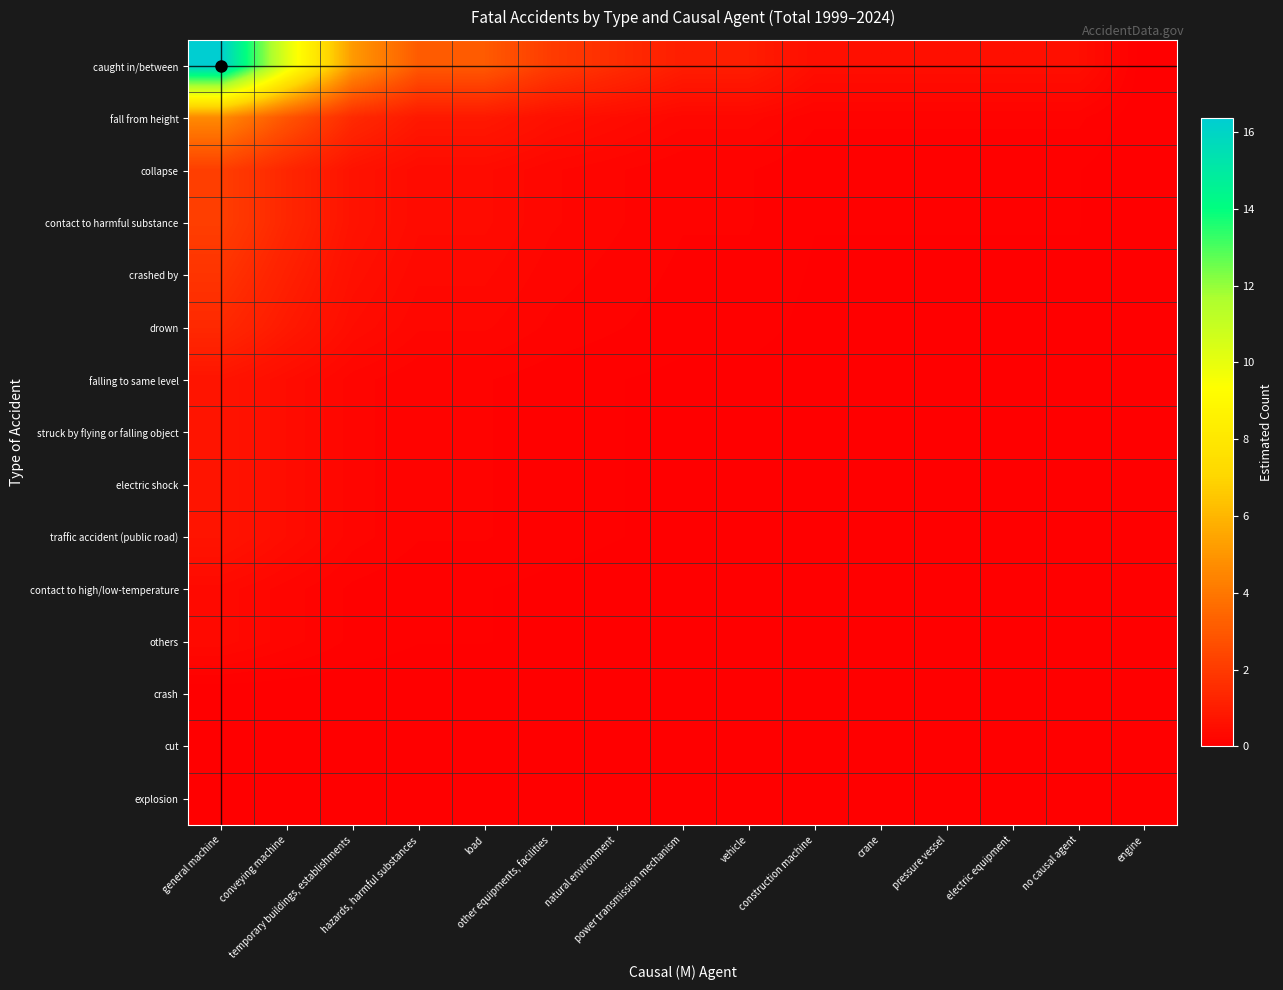

Reading right to left, transcribe all the data shown in this chart.

caught in/between: engine=0.0	no causal agent=0.5	electric equipment=0.5	pressure vessel=0.5	crane=0.5	construction machine=0.5	vehicle=1.0	power transmission mechanism=1.0	natural environment=1.5	other equipments, facilities=2.0	load=3.1	hazards, harmful substances=3.1	temporary buildings, establishments=5.1	conveying machine=10.2	general machine=16.4
fall from height: engine=0.0	no causal agent=0.1	electric equipment=0.1	pressure vessel=0.1	crane=0.1	construction machine=0.1	vehicle=0.3	power transmission mechanism=0.3	natural environment=0.4	other equipments, facilities=0.6	load=0.9	hazards, harmful substances=0.9	temporary buildings, establishments=1.4	conveying machine=2.9	general machine=4.6
collapse: engine=0.0	no causal agent=0.1	electric equipment=0.1	pressure vessel=0.1	crane=0.1	construction machine=0.1	vehicle=0.1	power transmission mechanism=0.1	natural environment=0.2	other equipments, facilities=0.3	load=0.4	hazards, harmful substances=0.4	temporary buildings, establishments=0.7	conveying machine=1.3	general machine=2.1
contact to harmful substance: engine=0.0	no causal agent=0.1	electric equipment=0.1	pressure vessel=0.1	crane=0.1	construction machine=0.1	vehicle=0.1	power transmission mechanism=0.1	natural environment=0.2	other equipments, facilities=0.3	load=0.4	hazards, harmful substances=0.4	temporary buildings, establishments=0.7	conveying machine=1.3	general machine=2.1
crashed by: engine=0.0	no causal agent=0.1	electric equipment=0.1	pressure vessel=0.1	crane=0.1	construction machine=0.1	vehicle=0.1	power transmission mechanism=0.1	natural environment=0.2	other equipments, facilities=0.2	load=0.3	hazards, harmful substances=0.3	temporary buildings, establishments=0.6	conveying machine=1.1	general machine=1.8
drown: engine=0.0	no causal agent=0.0	electric equipment=0.0	pressure vessel=0.0	crane=0.0	construction machine=0.0	vehicle=0.1	power transmission mechanism=0.1	natural environment=0.1	other equipments, facilities=0.2	load=0.3	hazards, harmful substances=0.3	temporary buildings, establishments=0.4	conveying machine=0.9	general machine=1.4
falling to same level: engine=0.0	no causal agent=0.0	electric equipment=0.0	pressure vessel=0.0	crane=0.0	construction machine=0.0	vehicle=0.0	power transmission mechanism=0.0	natural environment=0.1	other equipments, facilities=0.1	load=0.1	hazards, harmful substances=0.1	temporary buildings, establishments=0.2	conveying machine=0.4	general machine=0.7
struck by flying or falling object: engine=0.0	no causal agent=0.0	electric equipment=0.0	pressure vessel=0.0	crane=0.0	construction machine=0.0	vehicle=0.0	power transmission mechanism=0.0	natural environment=0.1	other equipments, facilities=0.1	load=0.1	hazards, harmful substances=0.1	temporary buildings, establishments=0.2	conveying machine=0.4	general machine=0.7
electric shock: engine=0.0	no causal agent=0.0	electric equipment=0.0	pressure vessel=0.0	crane=0.0	construction machine=0.0	vehicle=0.0	power transmission mechanism=0.0	natural environment=0.1	other equipments, facilities=0.1	load=0.1	hazards, harmful substances=0.1	temporary buildings, establishments=0.2	conveying machine=0.4	general machine=0.7
traffic accident (public road): engine=0.0	no causal agent=0.0	electric equipment=0.0	pressure vessel=0.0	crane=0.0	construction machine=0.0	vehicle=0.0	power transmission mechanism=0.0	natural environment=0.1	other equipments, facilities=0.1	load=0.1	hazards, harmful substances=0.1	temporary buildings, establishments=0.2	conveying machine=0.4	general machine=0.7
contact to high/low-temperature: engine=0.0	no causal agent=0.0	electric equipment=0.0	pressure vessel=0.0	crane=0.0	construction machine=0.0	vehicle=0.0	power transmission mechanism=0.0	natural environment=0.0	other equipments, facilities=0.0	load=0.1	hazards, harmful substances=0.1	temporary buildings, establishments=0.1	conveying machine=0.2	general machine=0.4
others: engine=0.0	no causal agent=0.0	electric equipment=0.0	pressure vessel=0.0	crane=0.0	construction machine=0.0	vehicle=0.0	power transmission mechanism=0.0	natural environment=0.0	other equipments, facilities=0.0	load=0.1	hazards, harmful substances=0.1	temporary buildings, establishments=0.1	conveying machine=0.2	general machine=0.4
crash: engine=0.0	no causal agent=0.0	electric equipment=0.0	pressure vessel=0.0	crane=0.0	construction machine=0.0	vehicle=0.0	power transmission mechanism=0.0	natural environment=0.0	other equipments, facilities=0.0	load=0.0	hazards, harmful substances=0.0	temporary buildings, establishments=0.0	conveying machine=0.0	general machine=0.0
cut: engine=0.0	no causal agent=0.0	electric equipment=0.0	pressure vessel=0.0	crane=0.0	construction machine=0.0	vehicle=0.0	power transmission mechanism=0.0	natural environment=0.0	other equipments, facilities=0.0	load=0.0	hazards, harmful substances=0.0	temporary buildings, establishments=0.0	conveying machine=0.0	general machine=0.0
explosion: engine=0.0	no causal agent=0.0	electric equipment=0.0	pressure vessel=0.0	crane=0.0	construction machine=0.0	vehicle=0.0	power transmission mechanism=0.0	natural environment=0.0	other equipments, facilities=0.0	load=0.0	hazards, harmful substances=0.0	temporary buildings, establishments=0.0	conveying machine=0.0	general machine=0.0